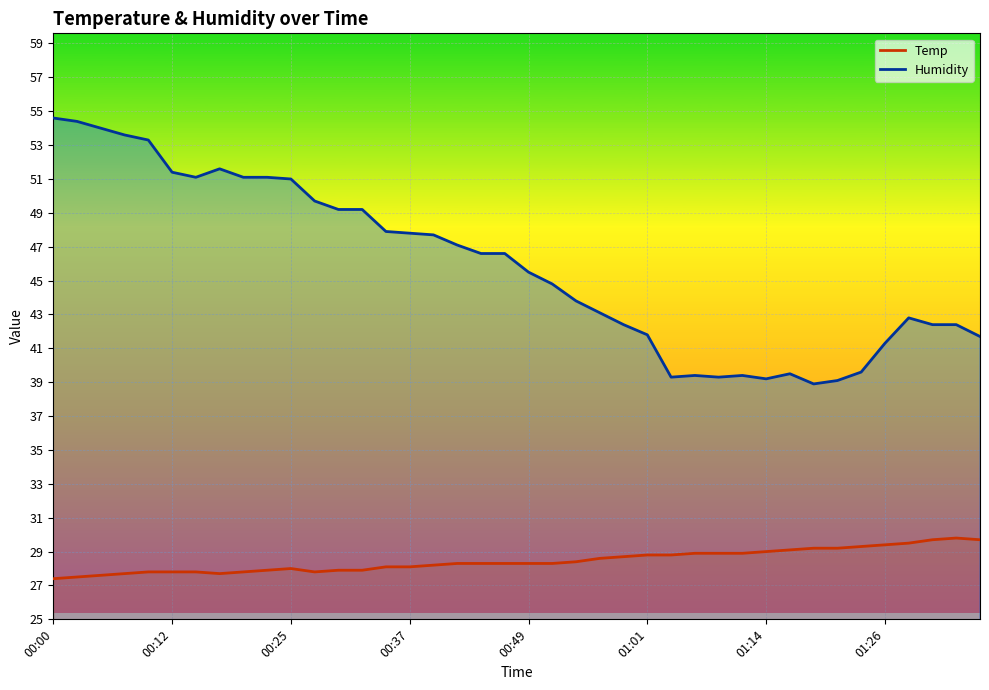

At which label is Humidity closest to 46?

00:49